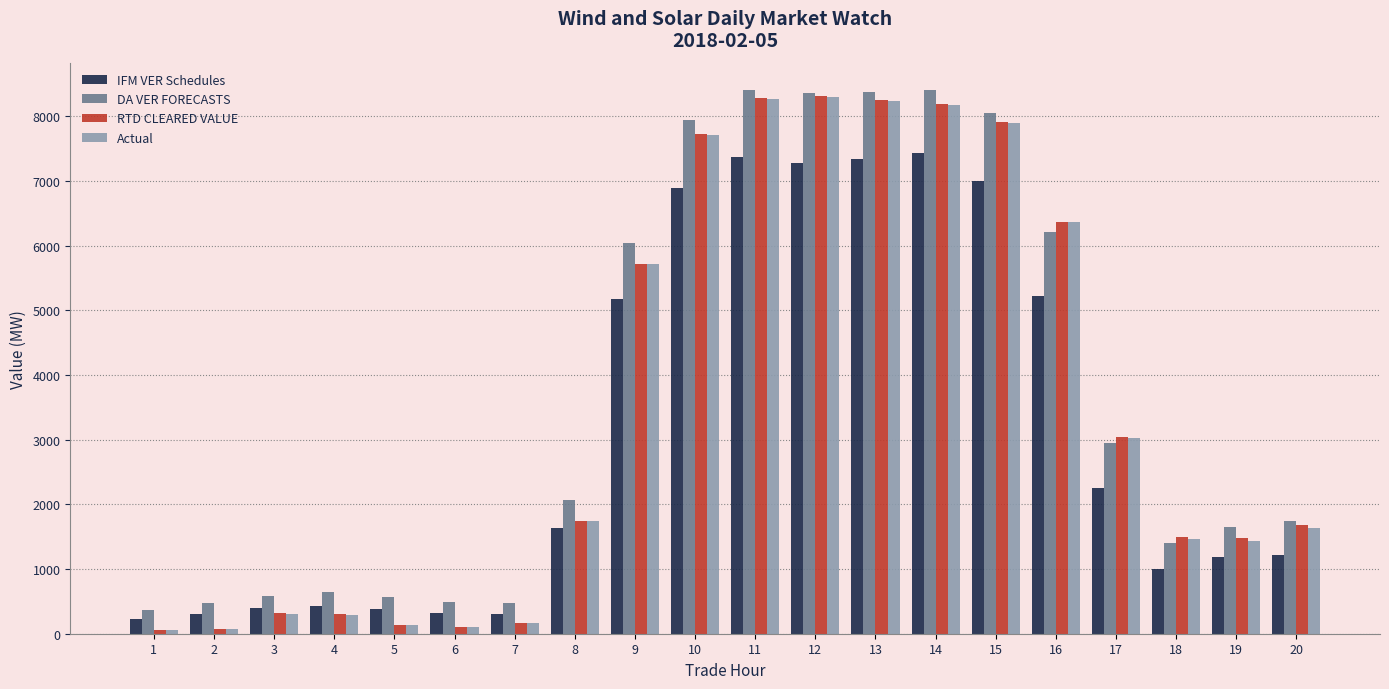

How many groups of bars are there?

20